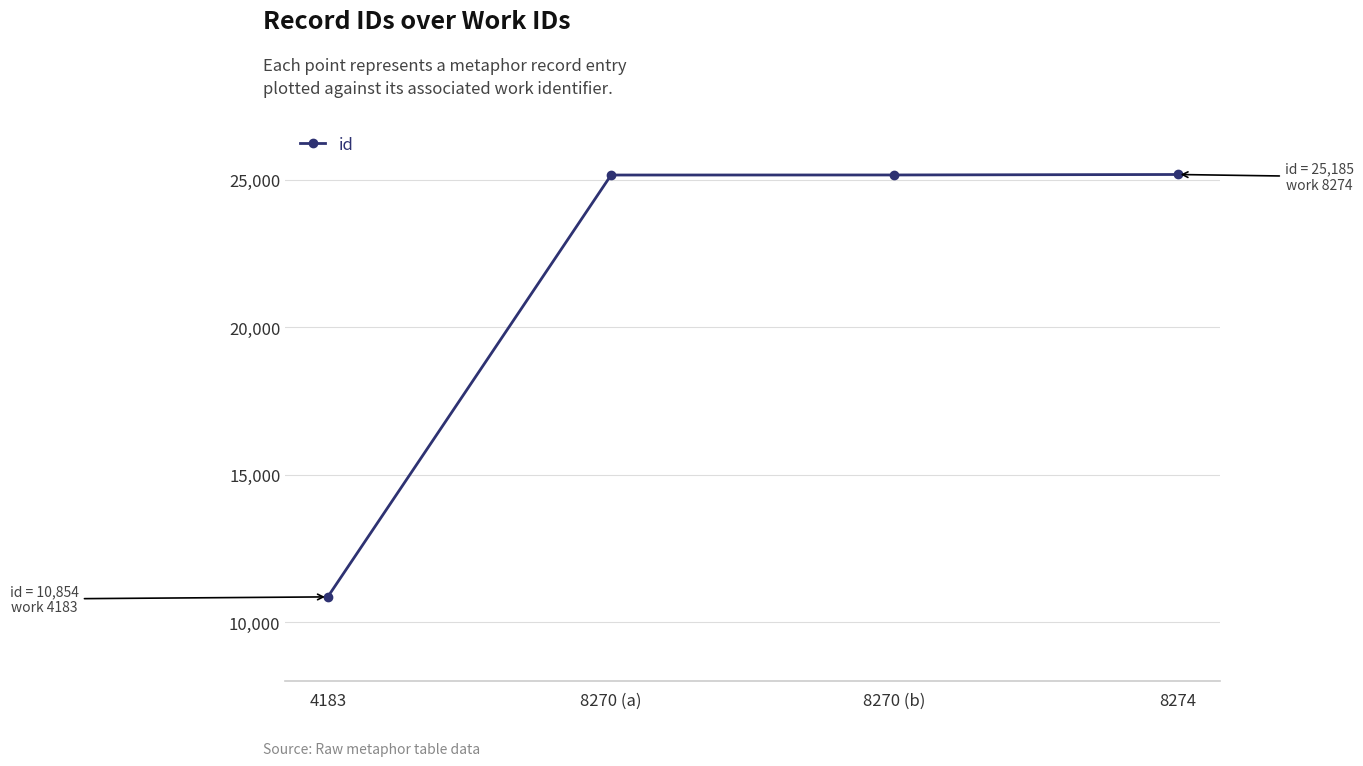

Is it true that the value at 8270 (a) is 11248?

False